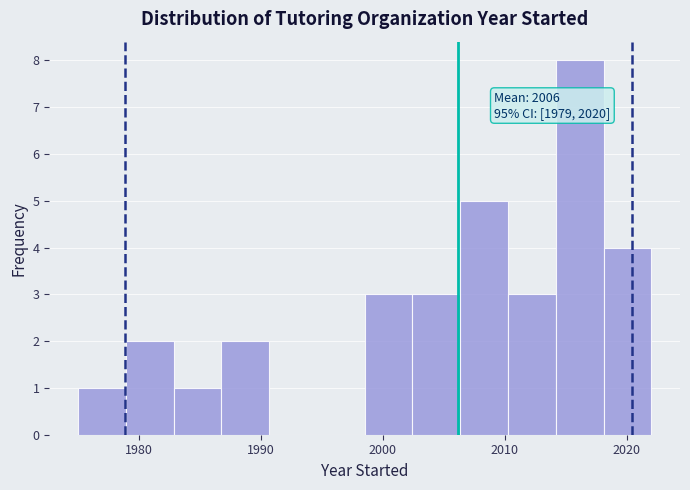

Around what value on the x-axis is the tallest bar? Give the approximate position of its centre, as read against the axis.

2016